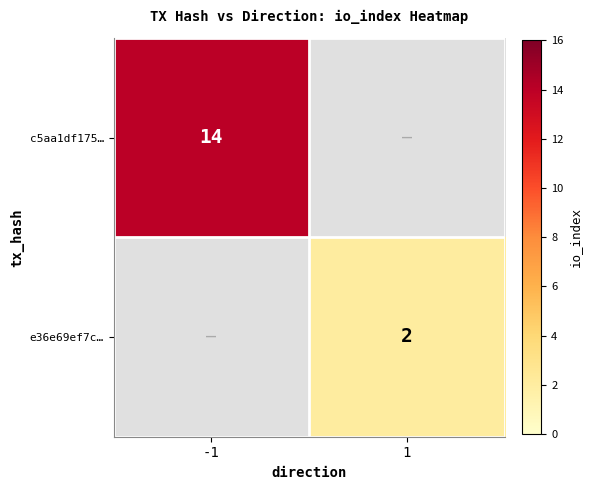

Is it true that e36e69ef7c… equals 2 at 1?

True